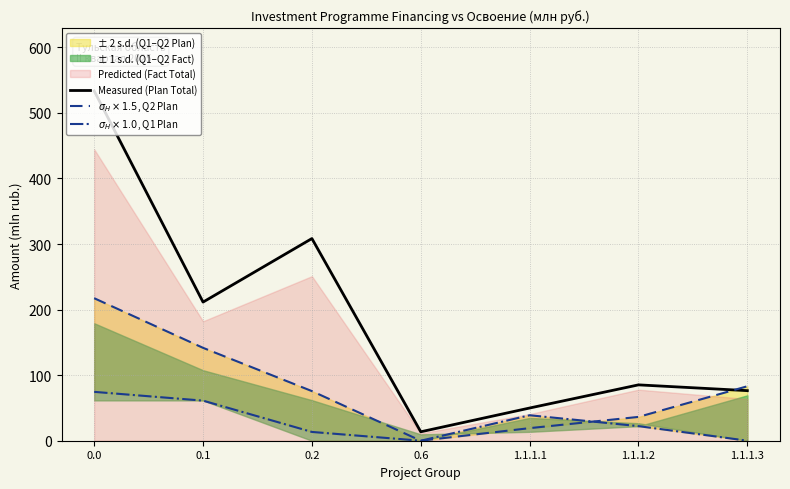

True or false: Measured (Plan Total) has a value of 930.4 at 0.0.

False